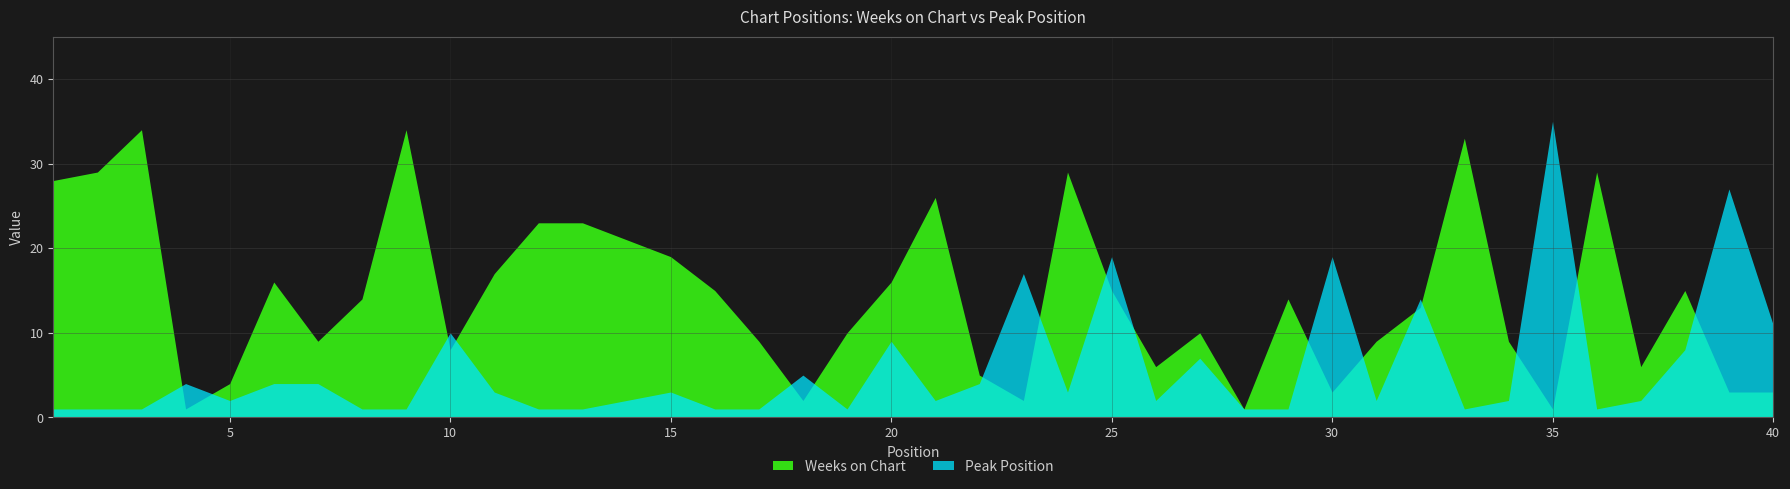

Reading left to right, transcribe all the data shown in this chart.

Weeks on Chart: 1=28	2=29	3=34	4=1	5=4	6=16	7=9	8=14	9=34	10=8	11=17	12=23	13=23	14=21	15=19	16=15	17=9	18=2	19=10	20=16	21=26	22=5	23=2	24=29	25=15	26=6	27=10	28=1	29=14	30=3	31=9	32=13	33=33	34=9	35=1	36=29	37=6	38=15	39=3	40=3
Peak Position: 1=1	2=1	3=1	4=4	5=2	6=4	7=4	8=1	9=1	10=10	11=3	12=1	13=1	14=2	15=3	16=1	17=1	18=5	19=1	20=9	21=2	22=4	23=17	24=3	25=19	26=2	27=7	28=1	29=1	30=19	31=2	32=14	33=1	34=2	35=35	36=1	37=2	38=8	39=27	40=11